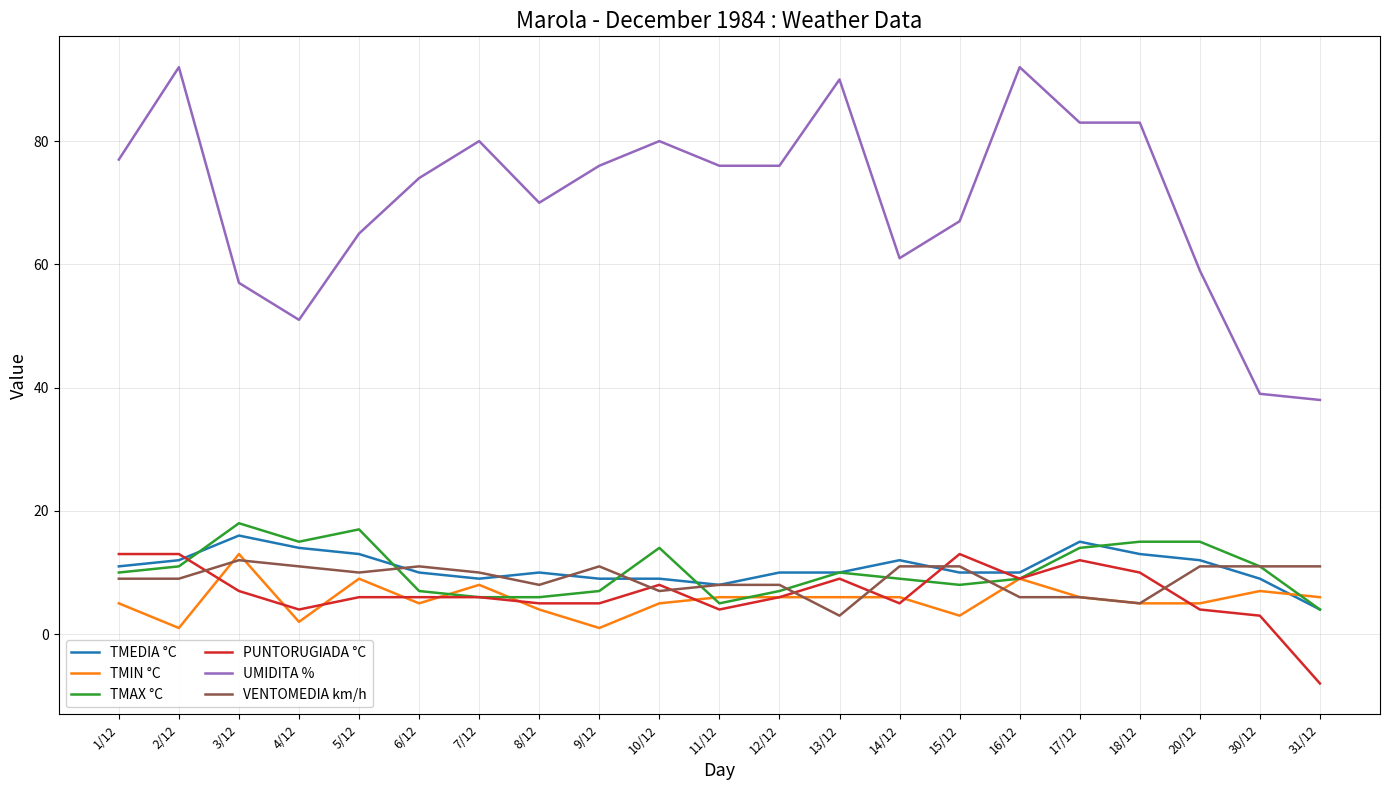

What value does the TMAX °C series have at 8/12, to the nearest 5?

5